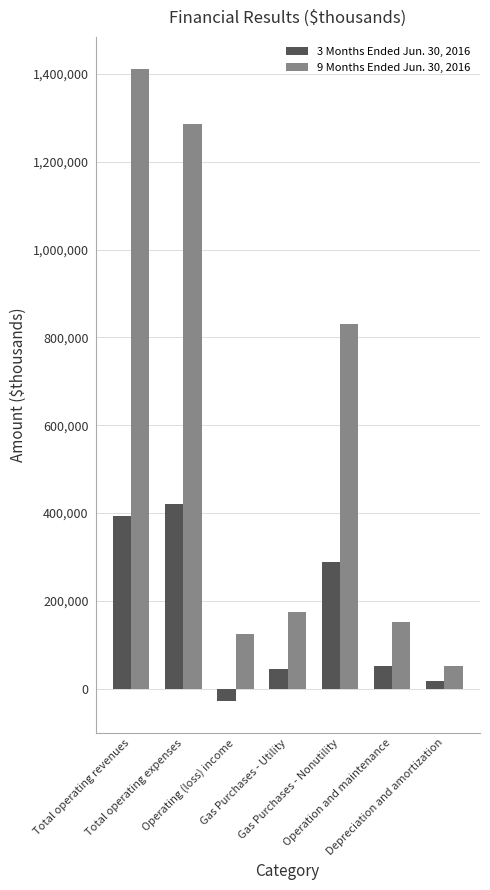

What is the label of the 7th bar from the right?

Total operating revenues